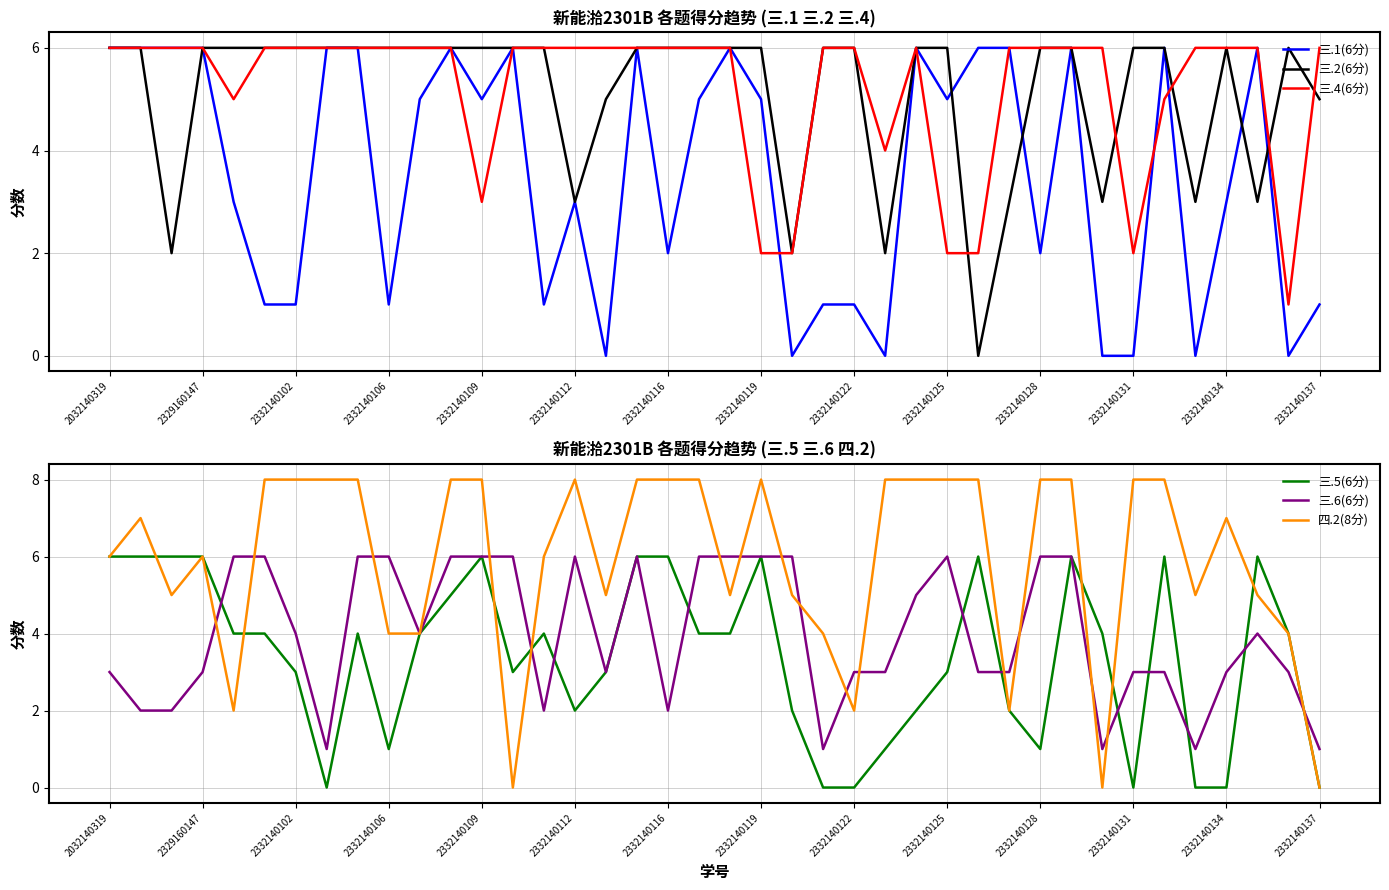

How many interior local peaks does the 四.2(8分) series have?

5